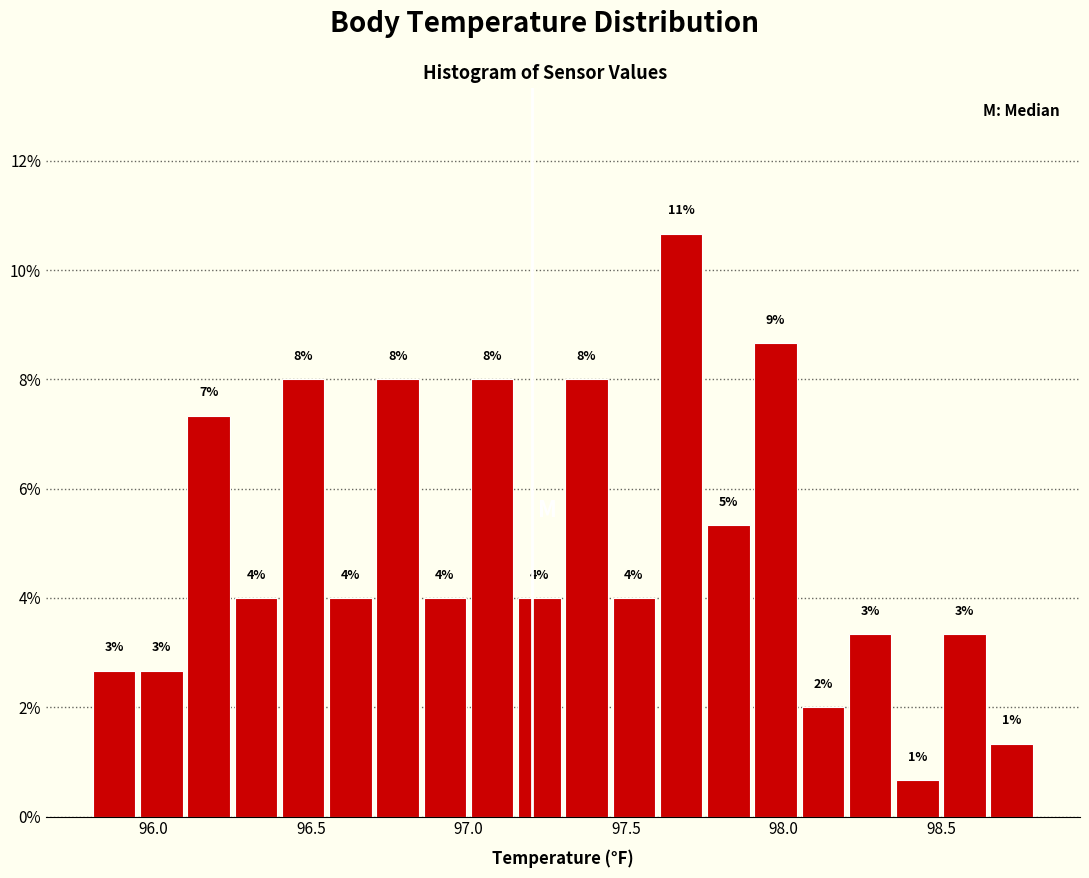

Read against the x-axis, roughly where is the centre of the tallest bar?

97.70